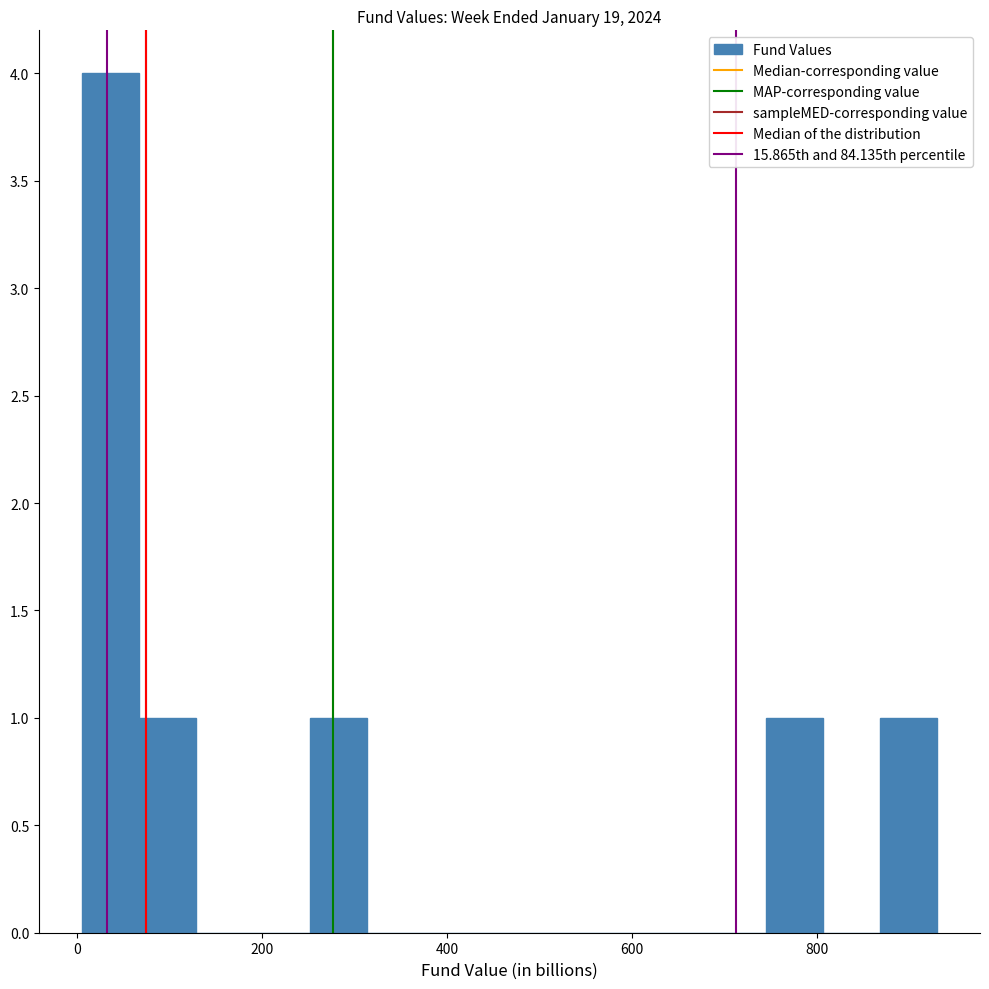

Read against the x-axis, roughly where is the centre of the tallest bar?

40